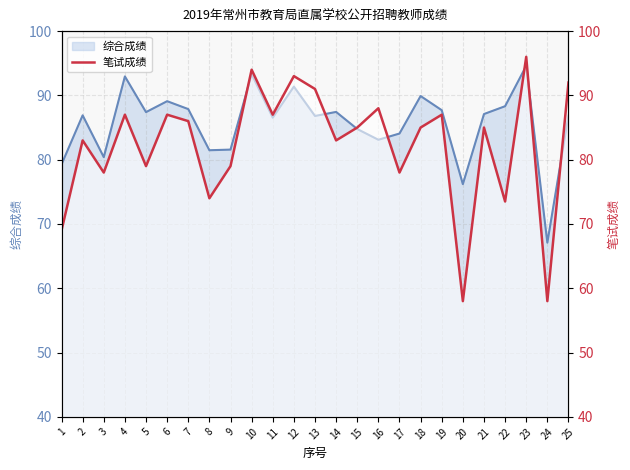

Reading right to left, extract all data points from this chart.

92.0	58.0	96.0	73.5	85.0	58.0	87.0	85.0	78.0	88.0	85.0	83.0	91.0	93.0	87.0	94.0	79.0	74.0	86.0	87.0	79.0	87.0	78.0	83.0	69.0